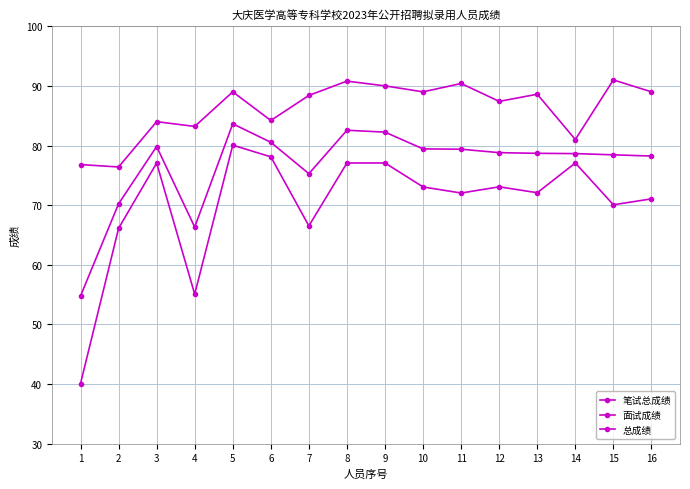

Which category has the highest value in the 面试成绩 series?

15